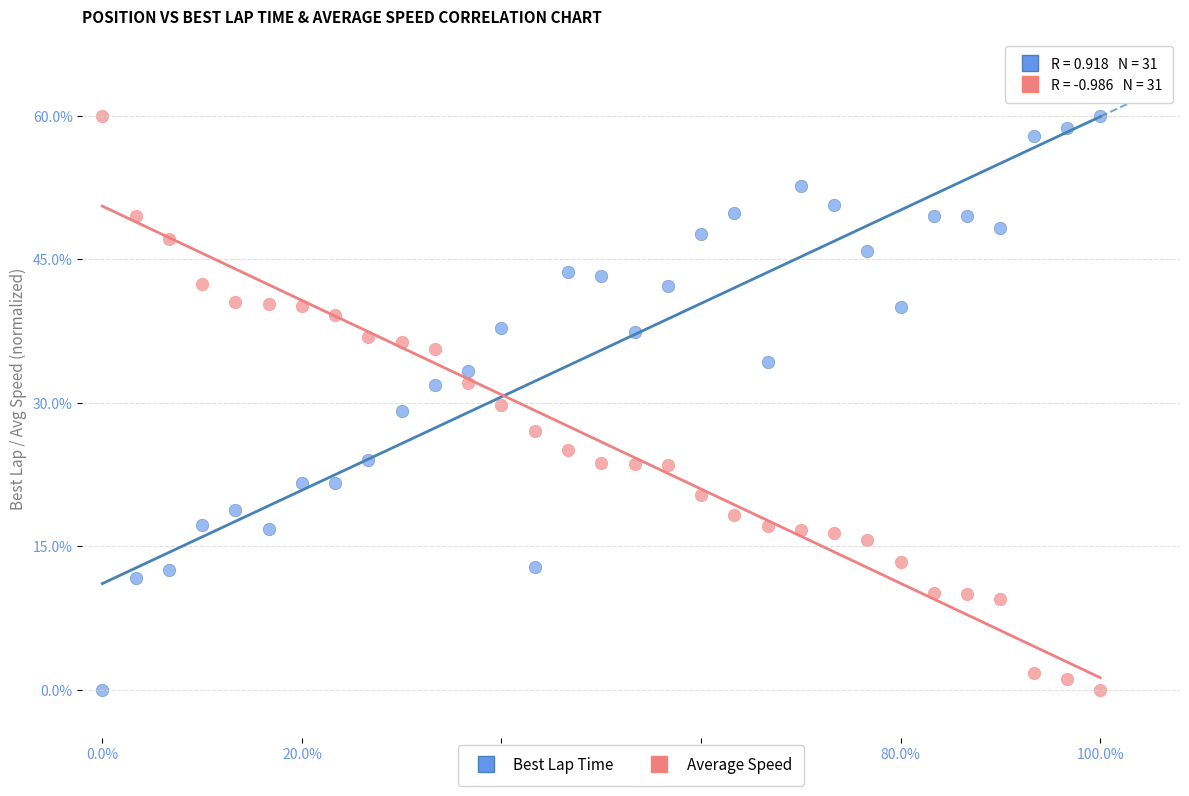

Across all data points, what is the range of Y values (max minus min)?

60.0